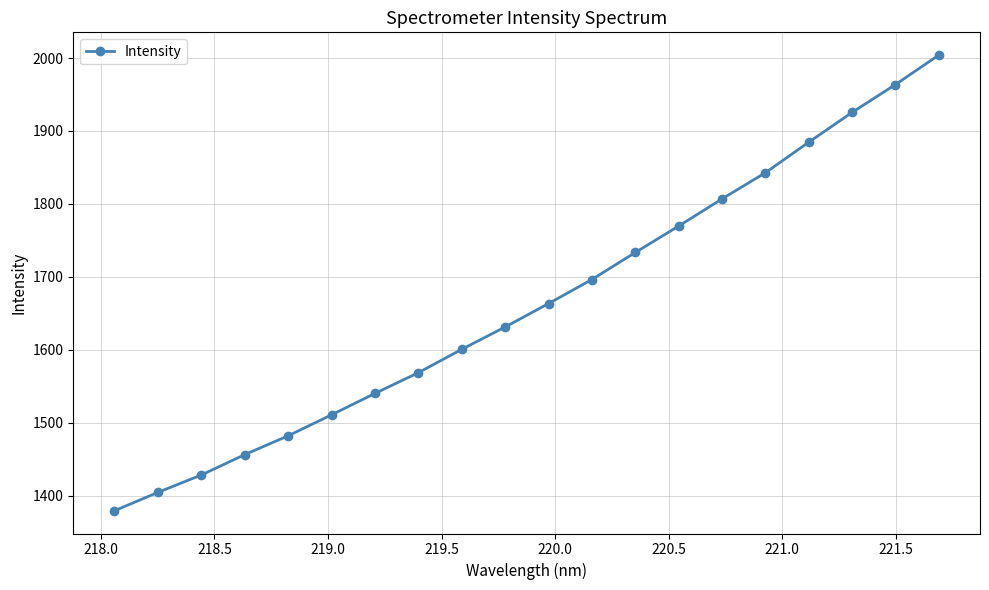

How many lines are shown in the chart?

1